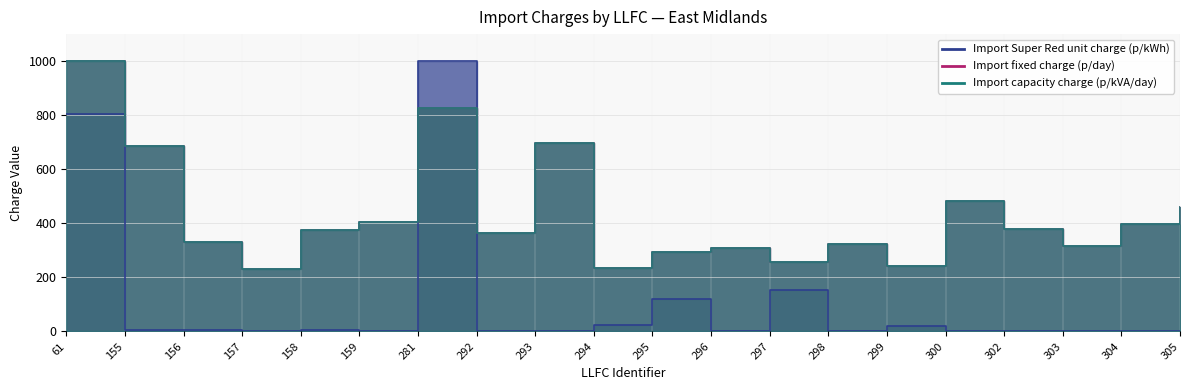

True or false: Import Super Red unit charge (p/kWh) has a value of 806.1 at 61.

True